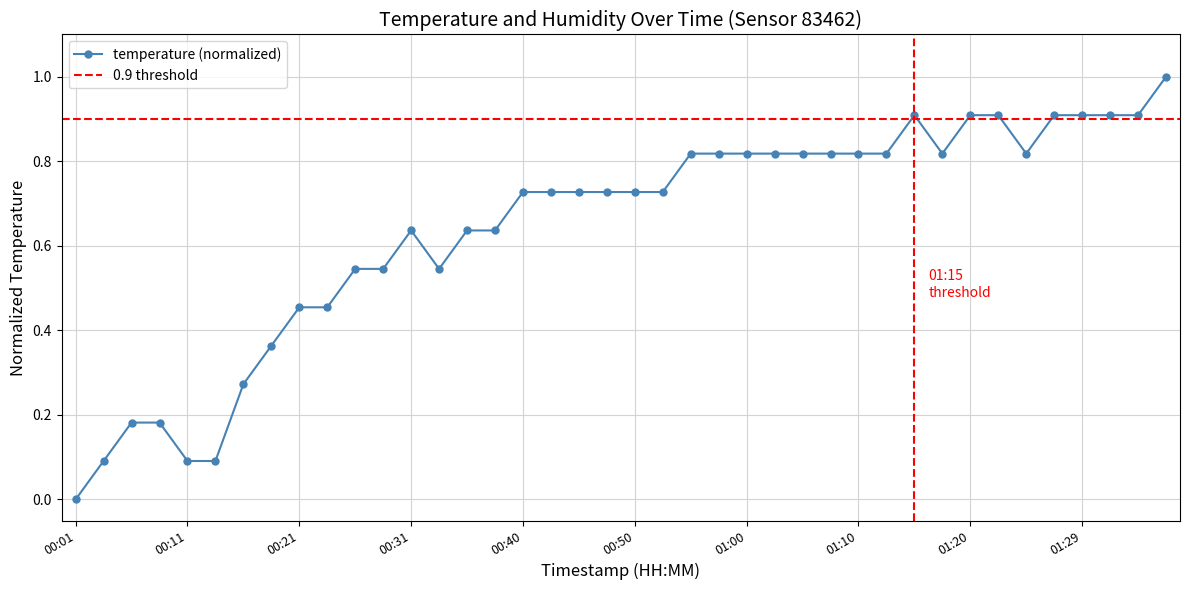

What is the change in value from 00:14 to 01:32?

+0.8